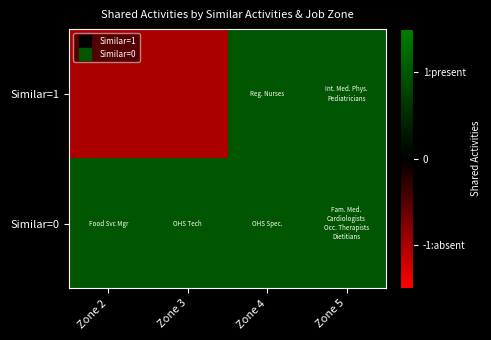

Rank the series by their maximum value, from highest to lowest.

Similar=1, Similar=0